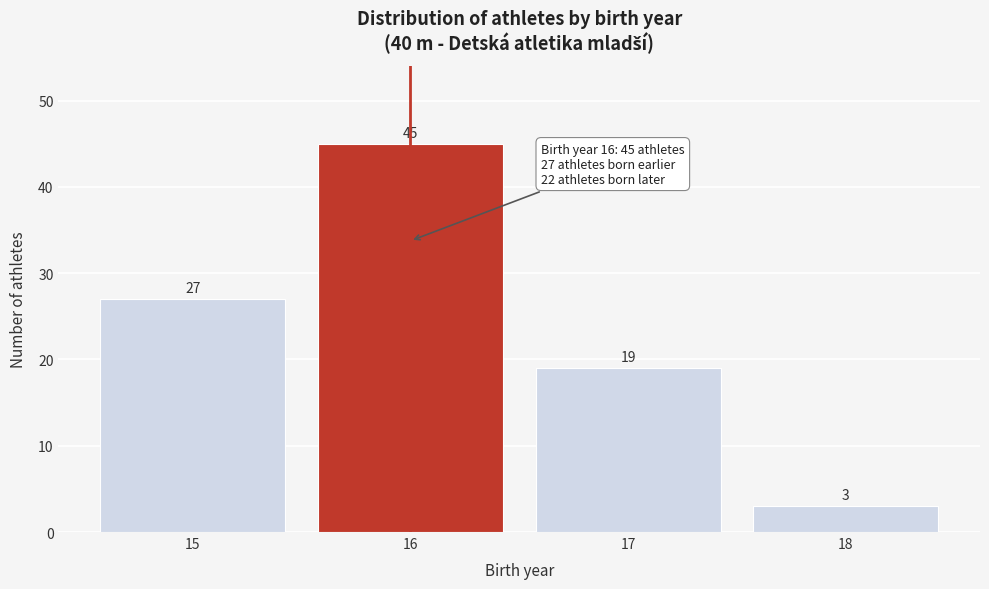

Reading left to right, what are all the values shown in this chart?

27	45	19	3